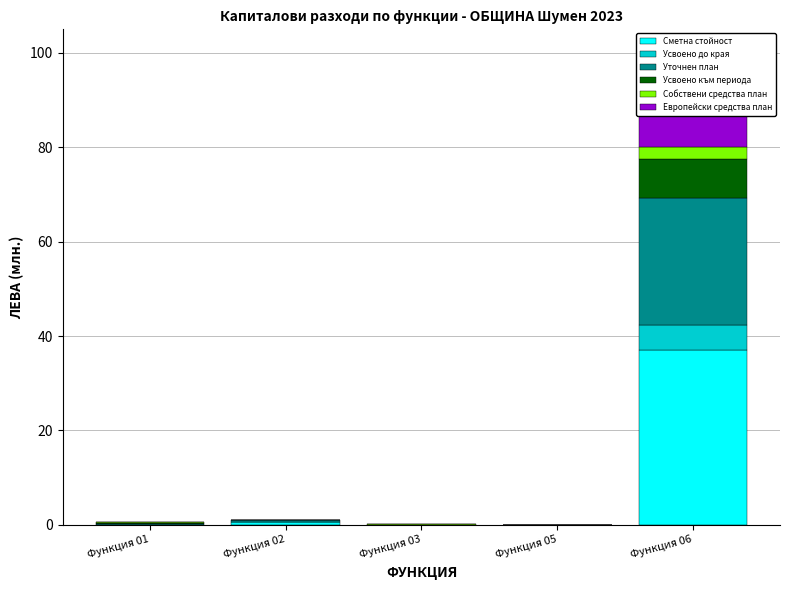

What is the average value of the Сметна стойност series?

7.6